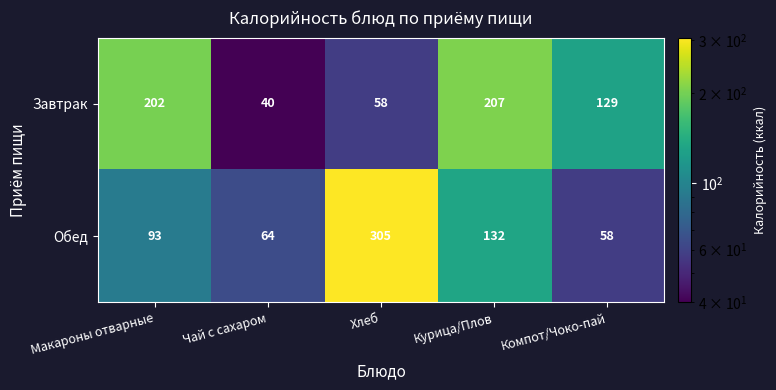

What is the total value across all series at Курица/Плов?

339